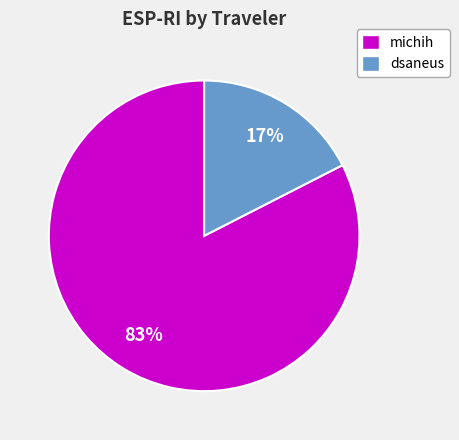

Combined, do dsaneus and michih account for over 50%?

Yes